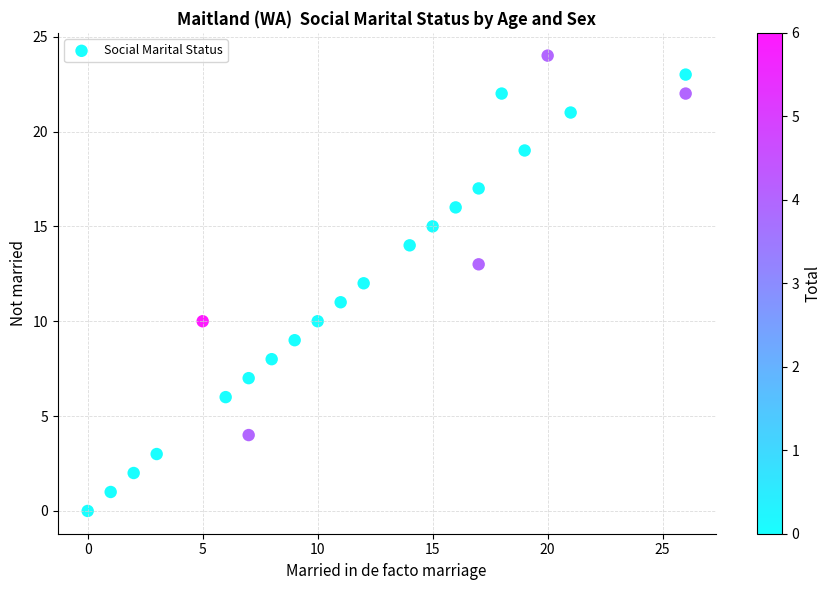

What is the range of X values (max minus min)?

26